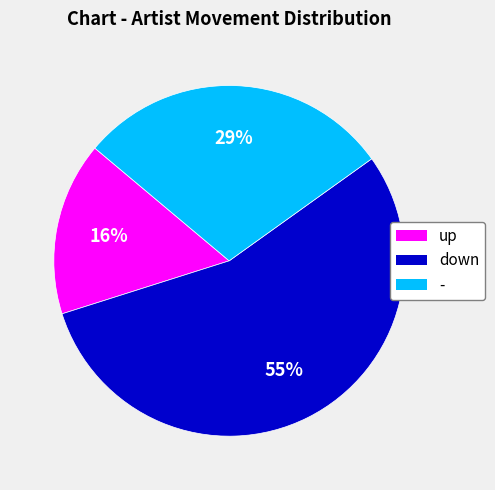

How many segments does this pie chart have?

3